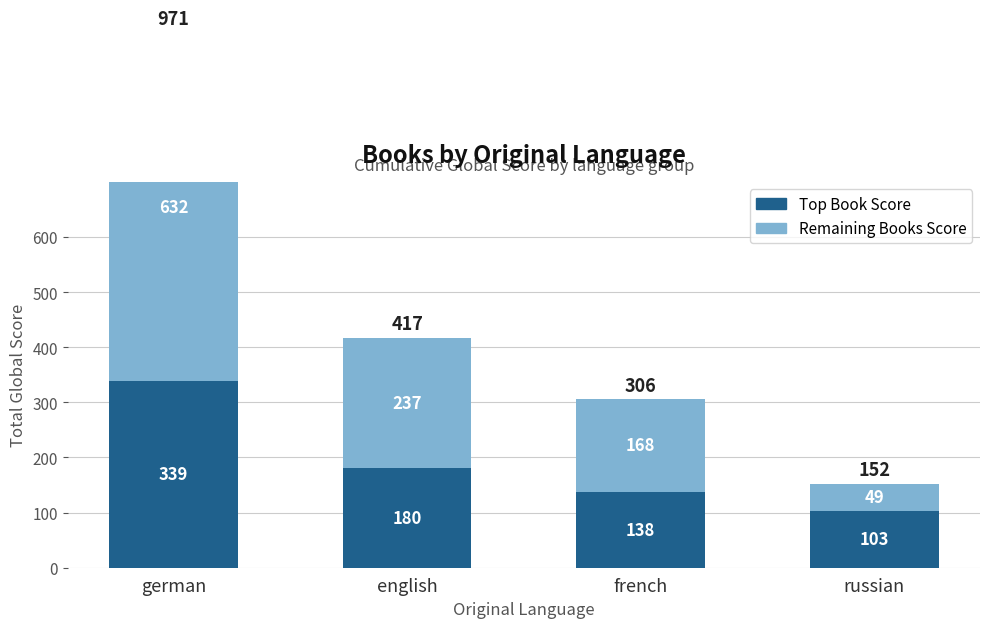

What is the greatest value displayed?

632